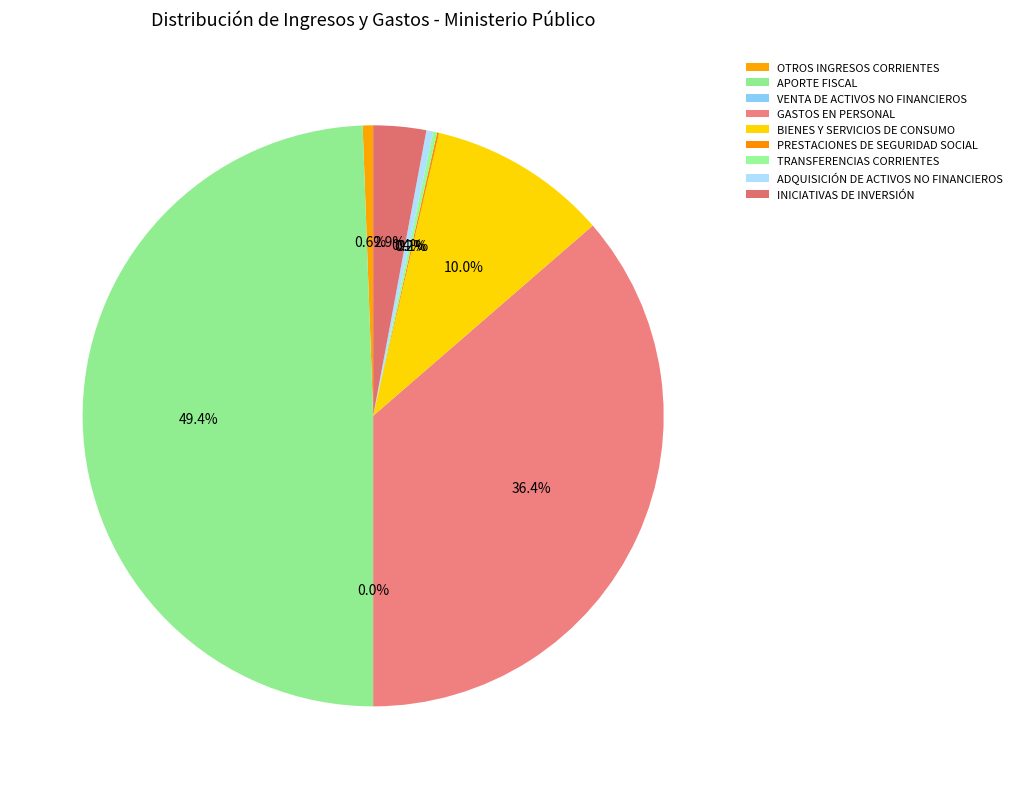

Which slice is the smallest?

VENTA DE ACTIVOS NO FINANCIEROS